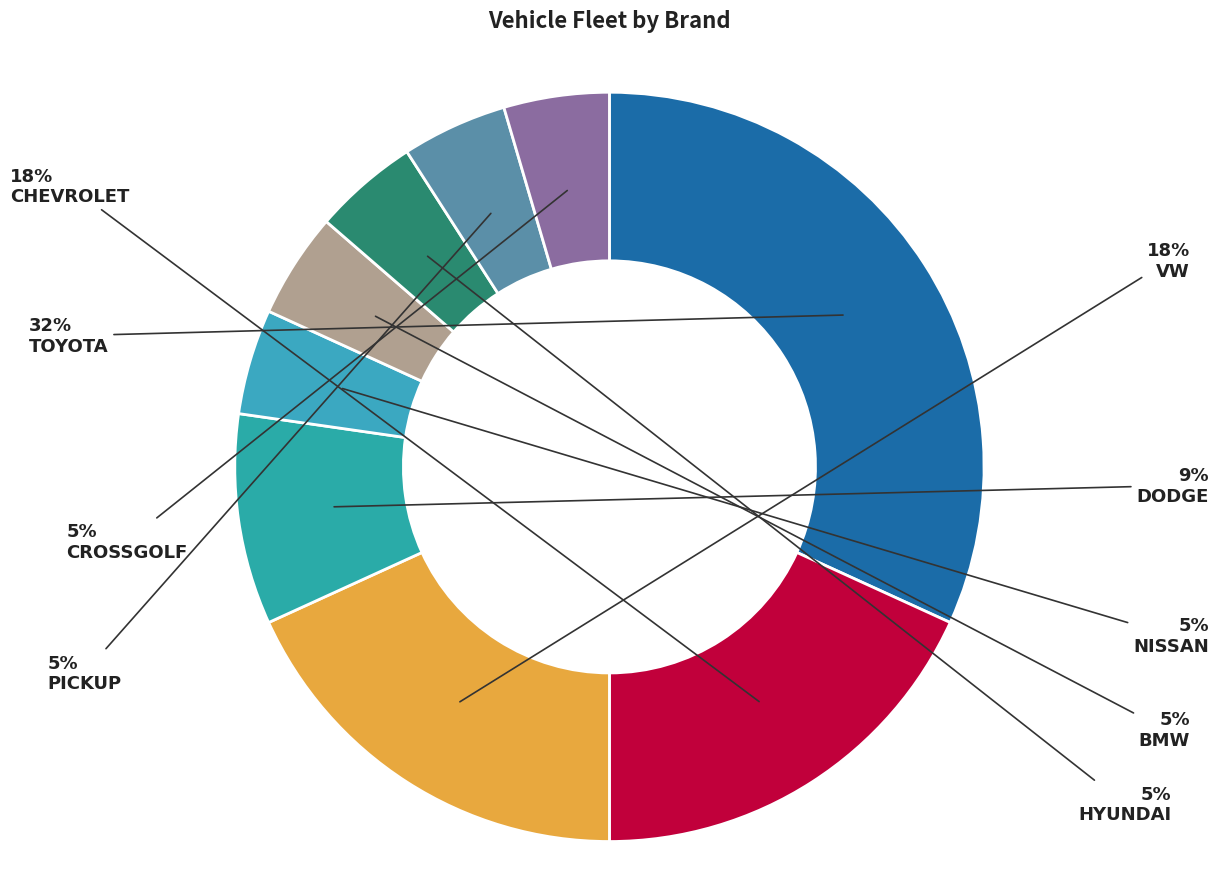

Count the number of slices in the pie.

9